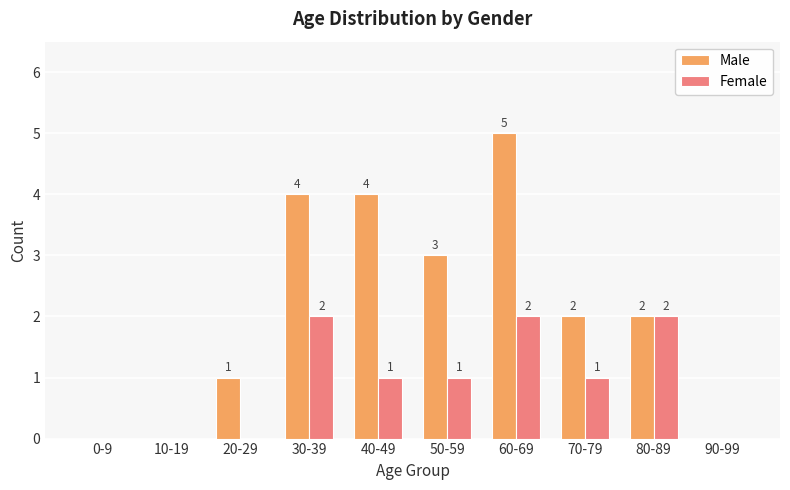

Which series changed the most between 60-69 and 90-99?

Male